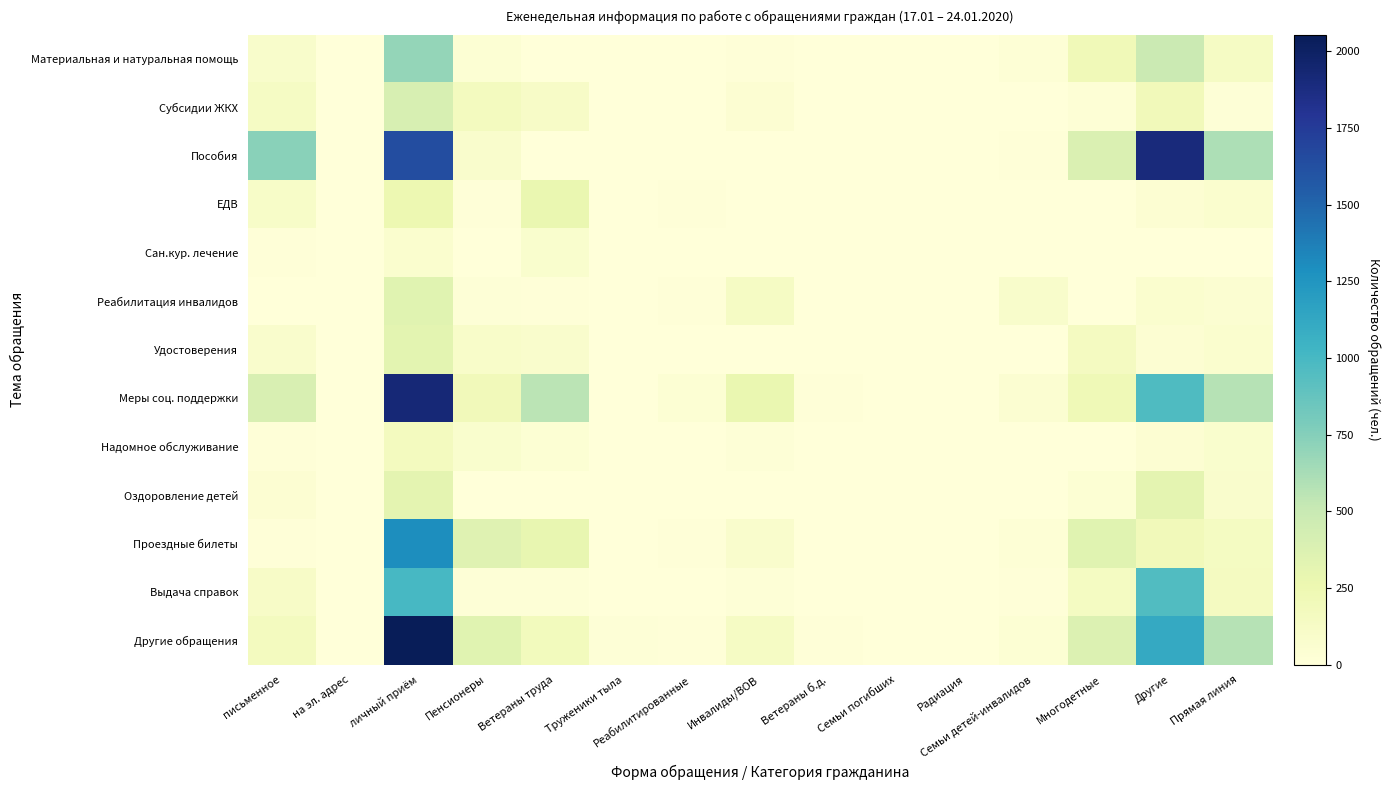

At how many categories does at least one series exceed 682?

3